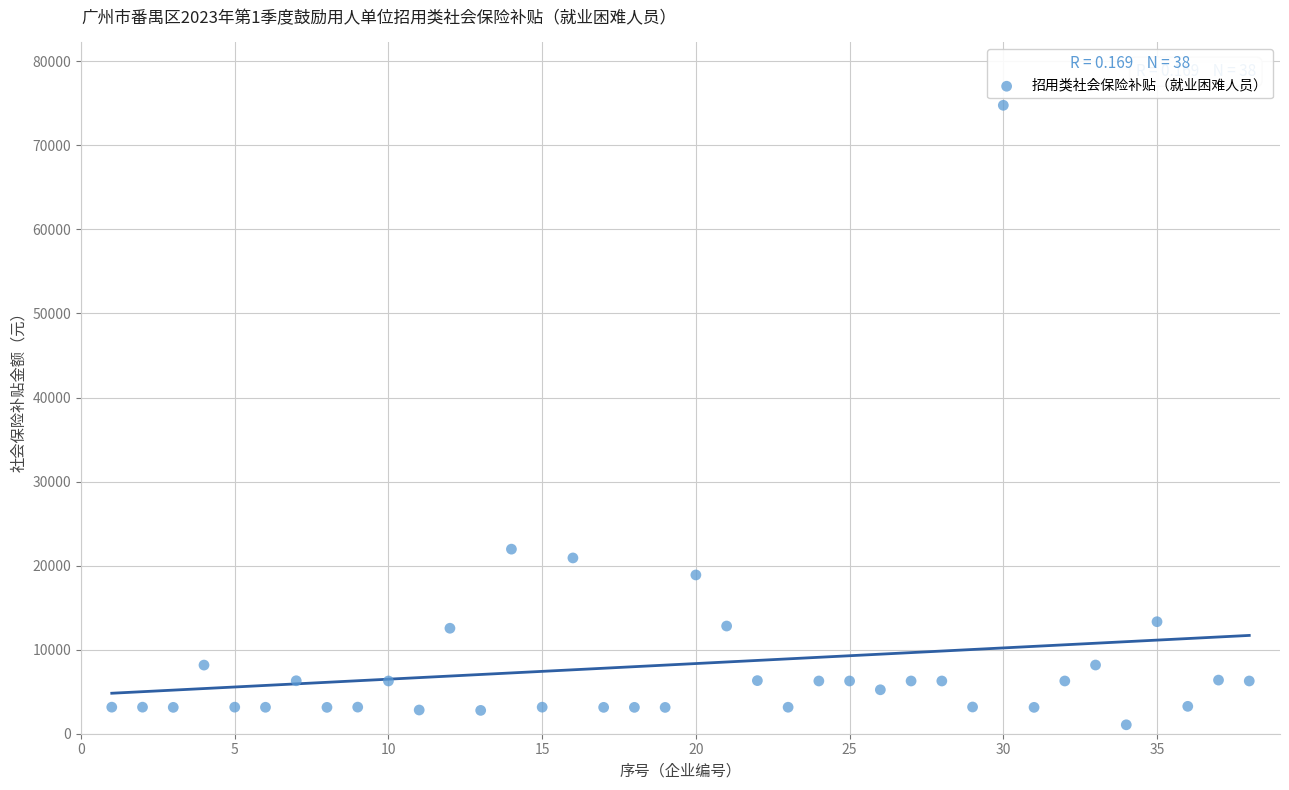

What Y value in the scatter plot is closest to 37915?

21959.9